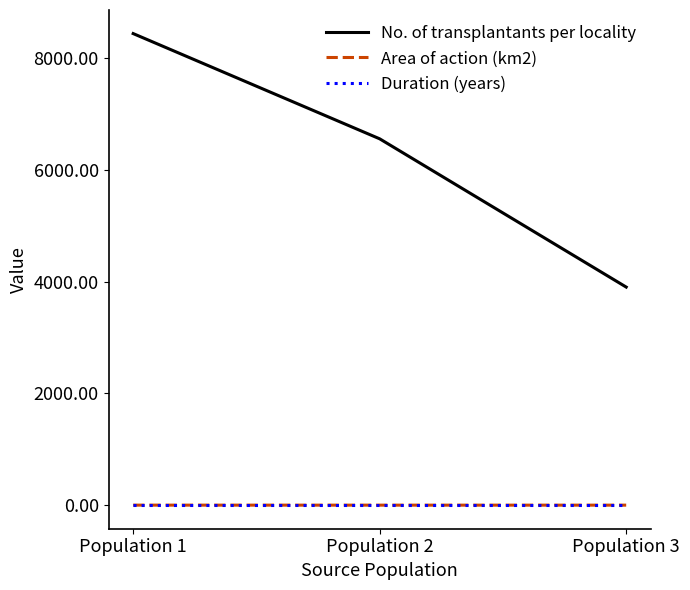

Which series changed the most between Population 1 and Population 3?

No. of transplantants per locality